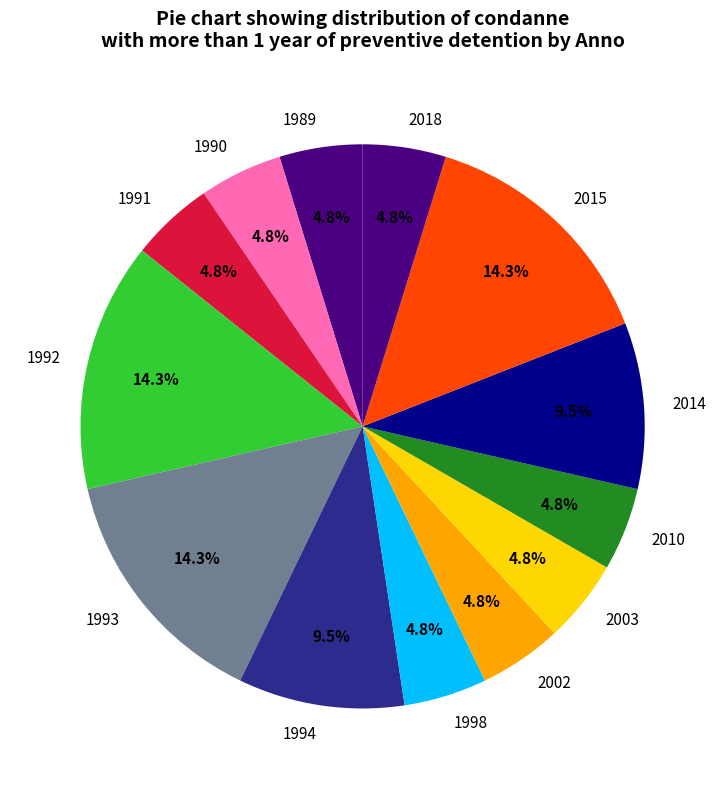

What percentage do 2018 and 1992 together represent?

19.0%